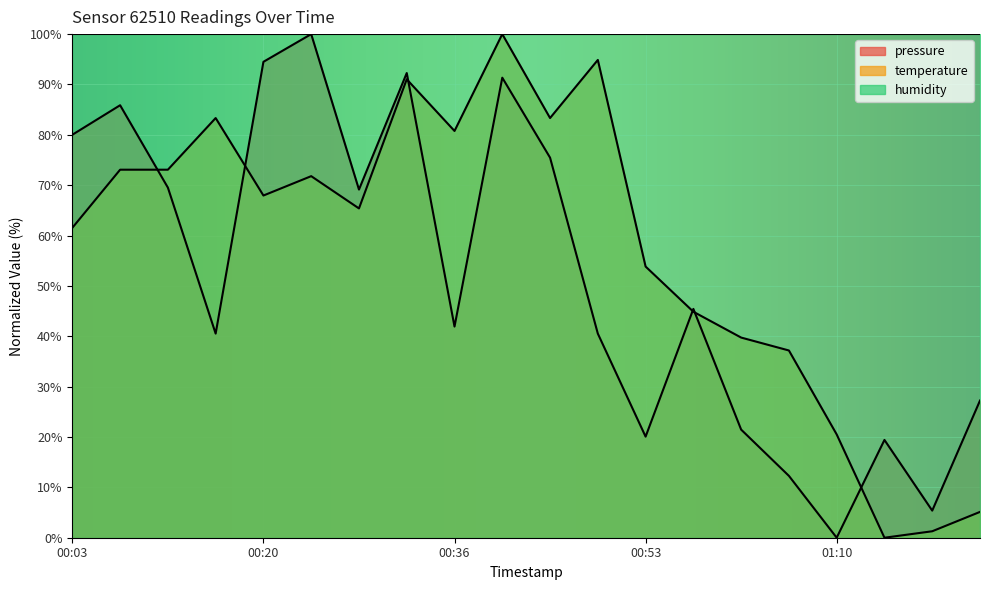

Reading left to right, what are all the values shown in this chart?

pressure: 80.0	85.9	69.5	40.5	94.5	100.0	69.1	92.3	41.9	91.3	75.5	40.5	20.1	45.4	21.5	12.3	0.0	19.4	5.4	27.2
temperature: 61.5	73.1	73.1	83.3	67.9	71.8	65.4	91.0	80.8	100.0	83.3	94.9	53.8	44.9	39.7	37.2	20.5	0.0	1.3	5.1